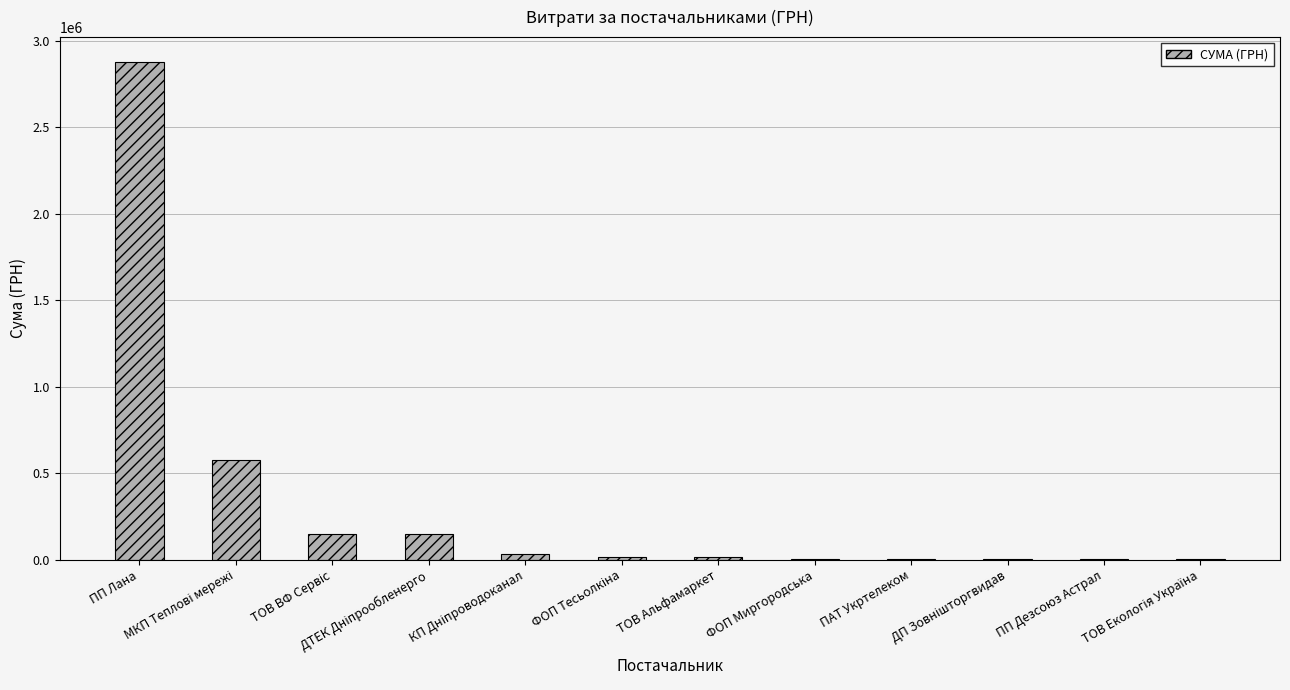

Where does the data first go above 15600?

ПП Лана